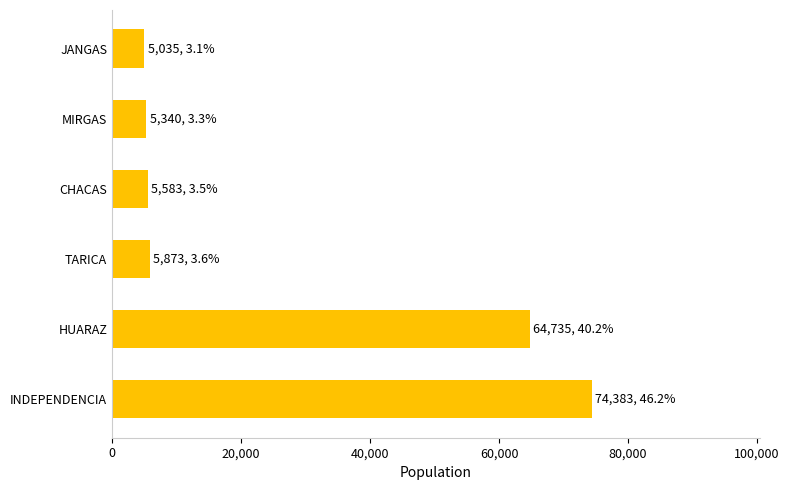

Is it true that the value at TARICA is 10172?

False